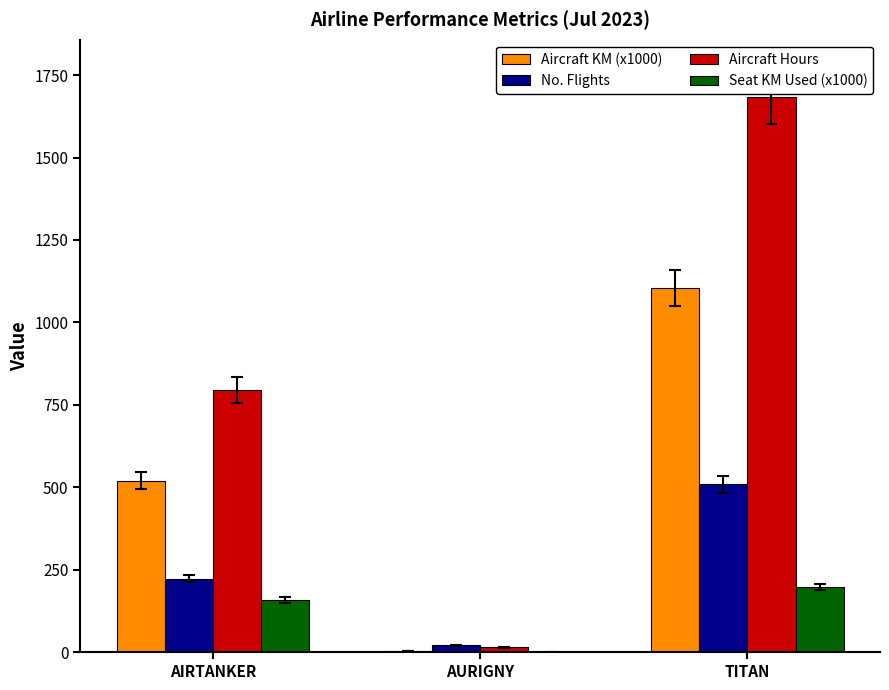

What is the difference between the Seat KM Used (x1000) values at TITAN and AIRTANKER?

40.2